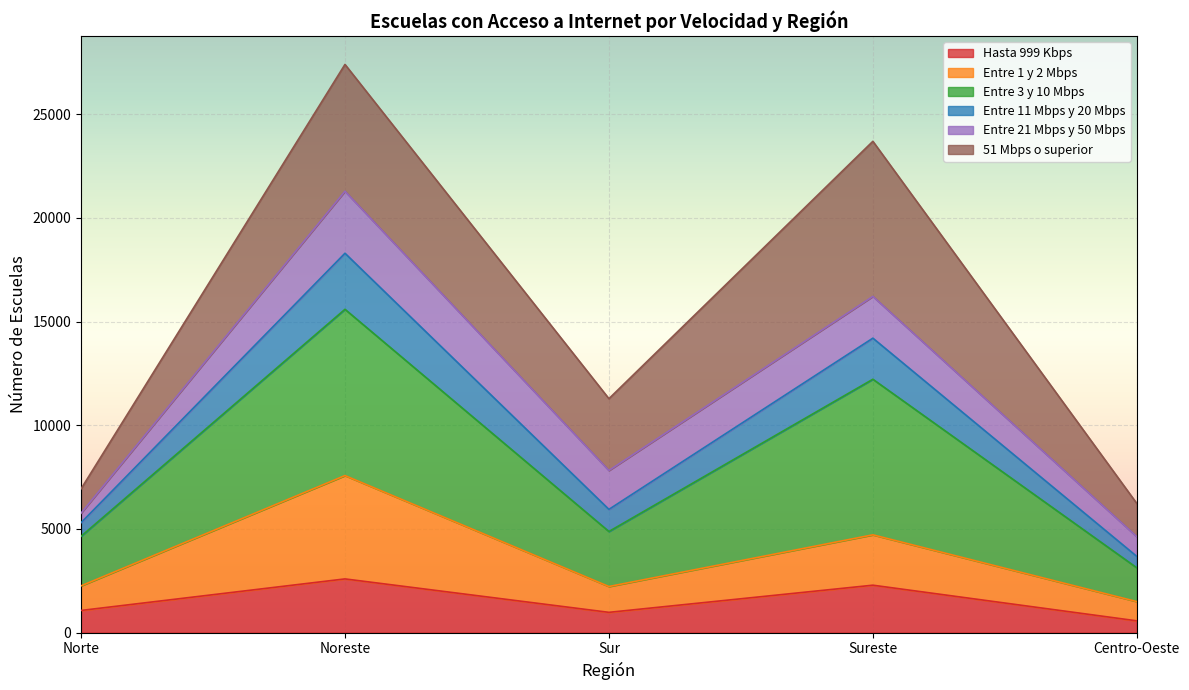

At which category is the sum across all series the highest?

Noreste